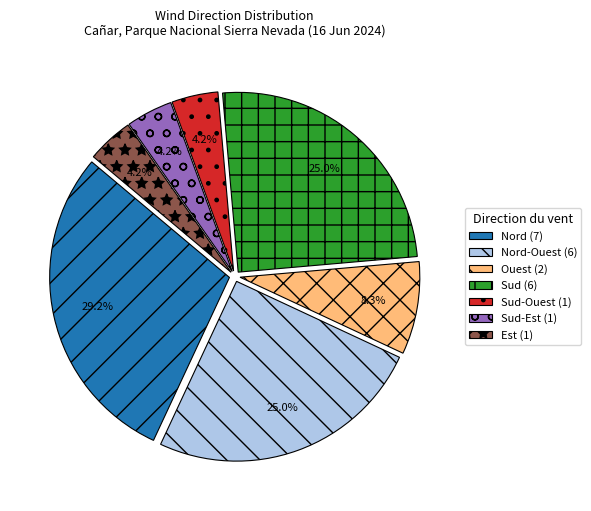

What is the largest slice in the pie chart?

Nord (7)